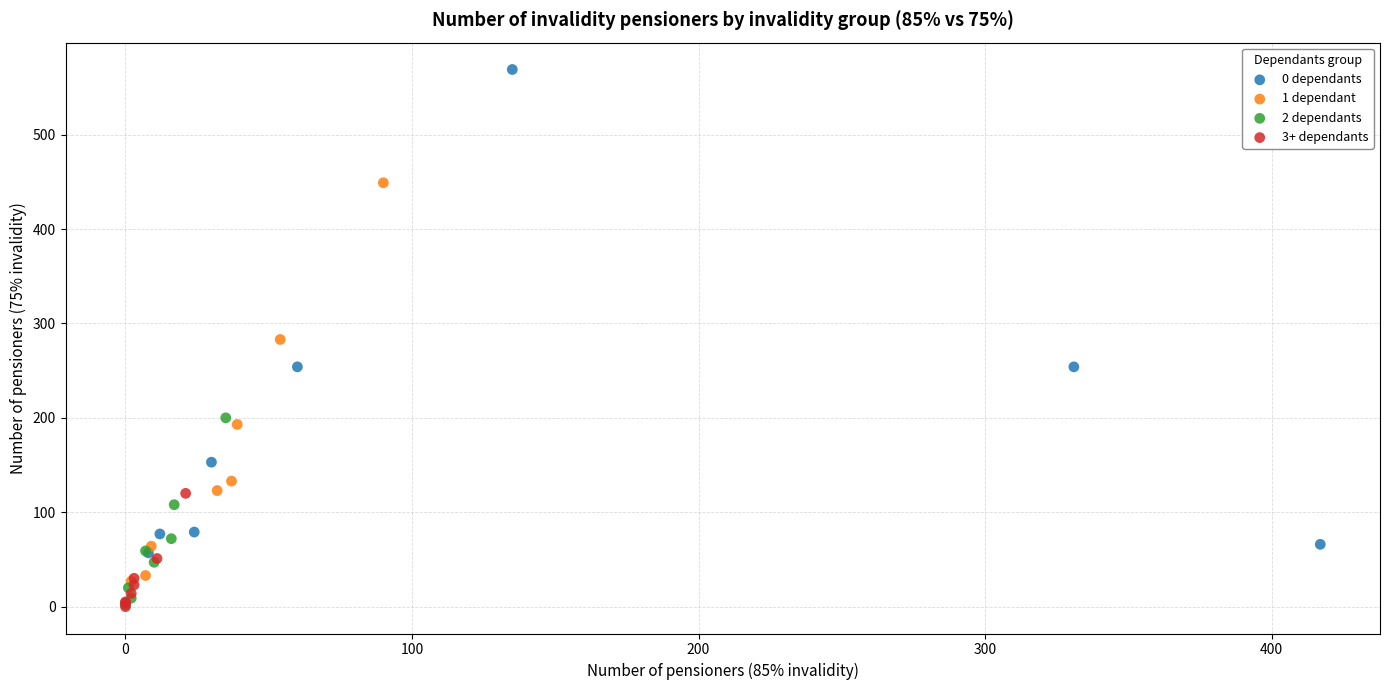

Which series reaches the maximum Y coordinate?

0 dependants